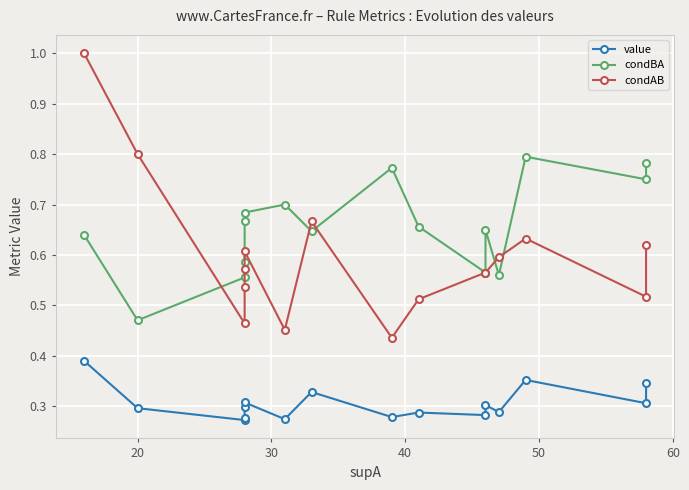

How many distinct data groups are displayed?

3